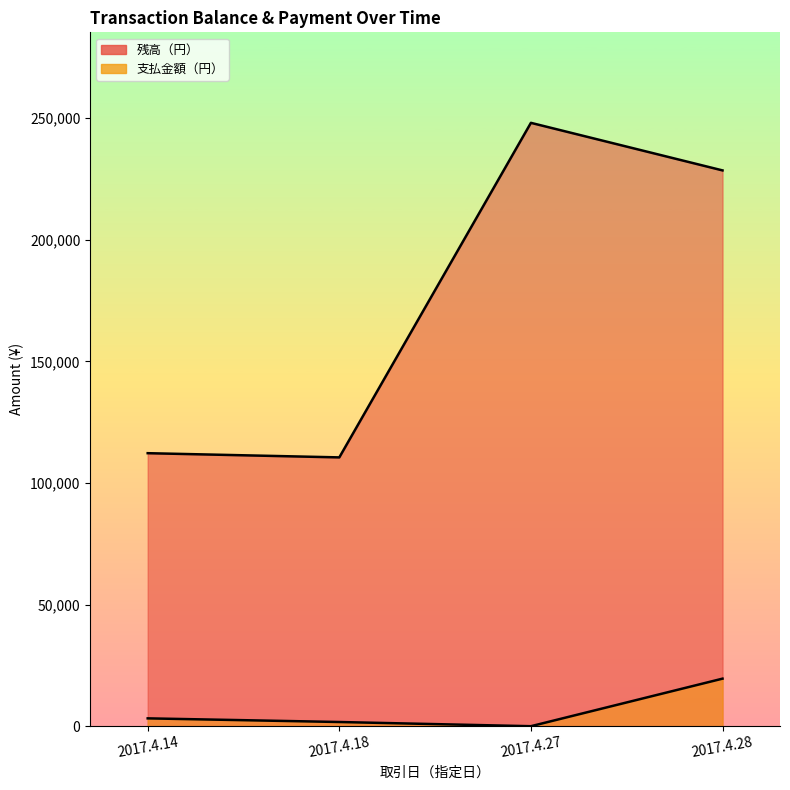

How many lines are shown in the chart?

2